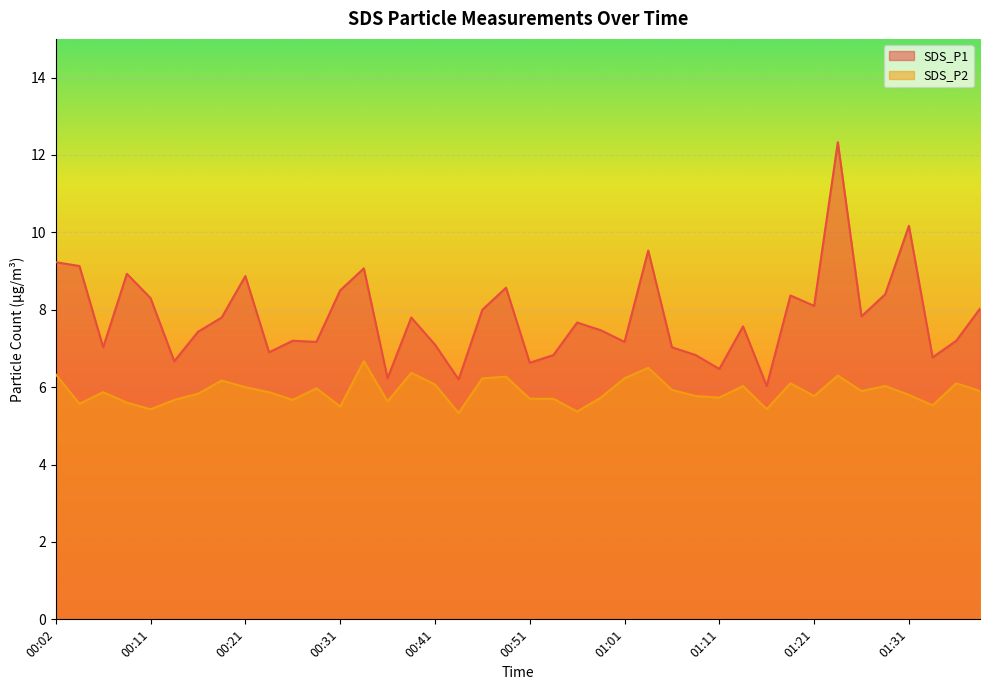

Does the chart display data point markers on the line(s)?

No